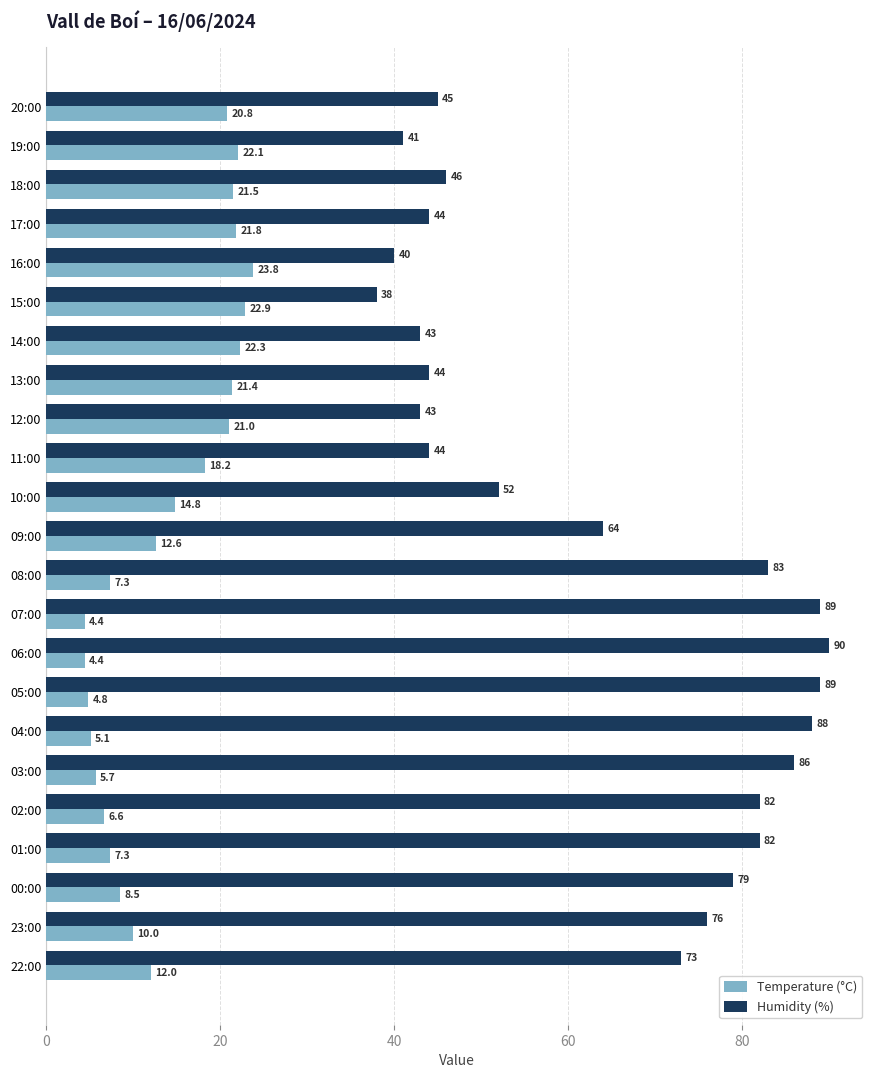

What value does the Temperature (°C) series have at 04:00?

5.1